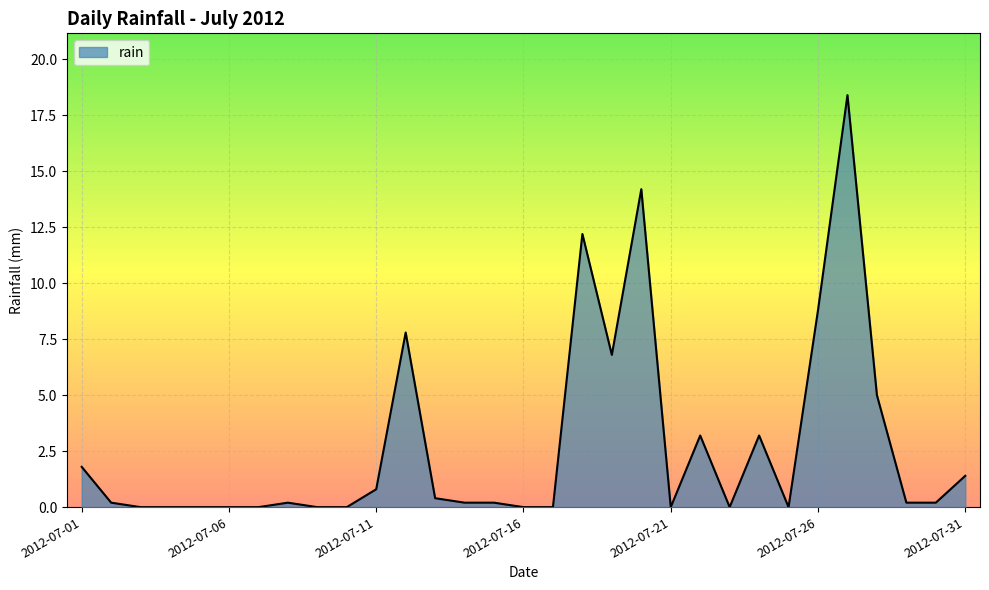

How many lines are shown in the chart?

1